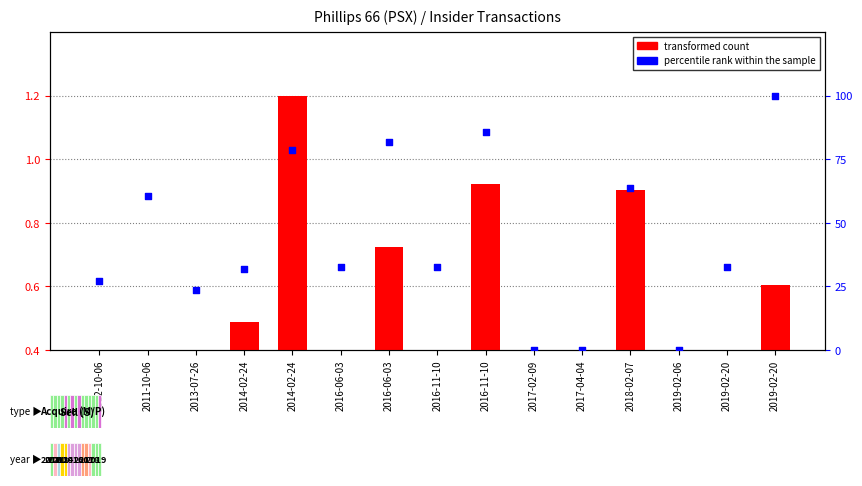

Which series has the widest spread of Y values?

percentile rank within the sample